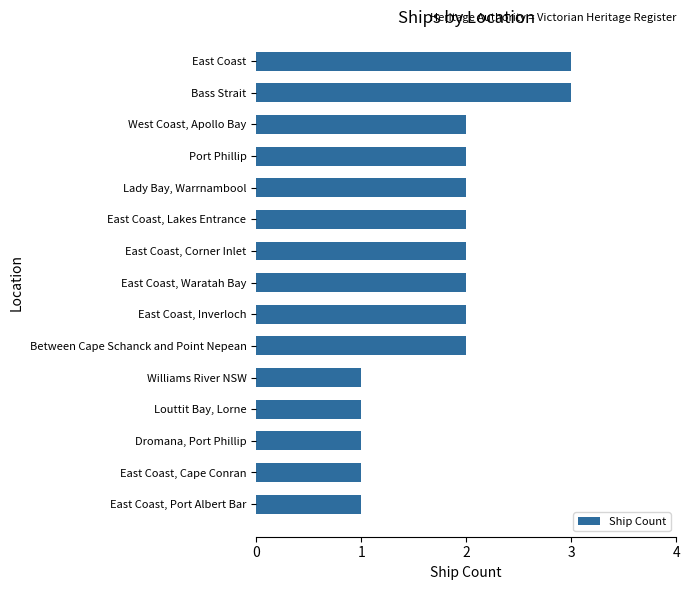

Are the bars horizontal?

Yes